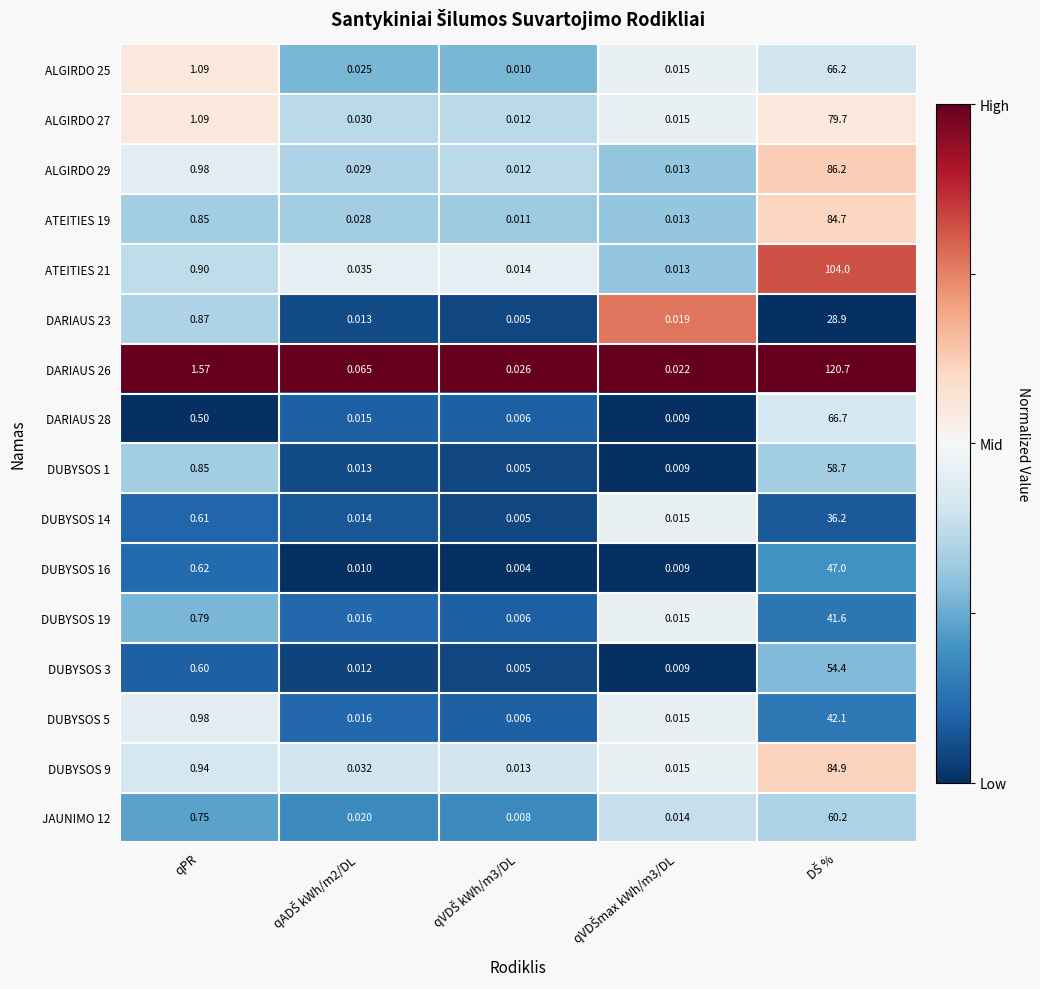

At which label is DARIAUS 28 closest to 33?

qPR